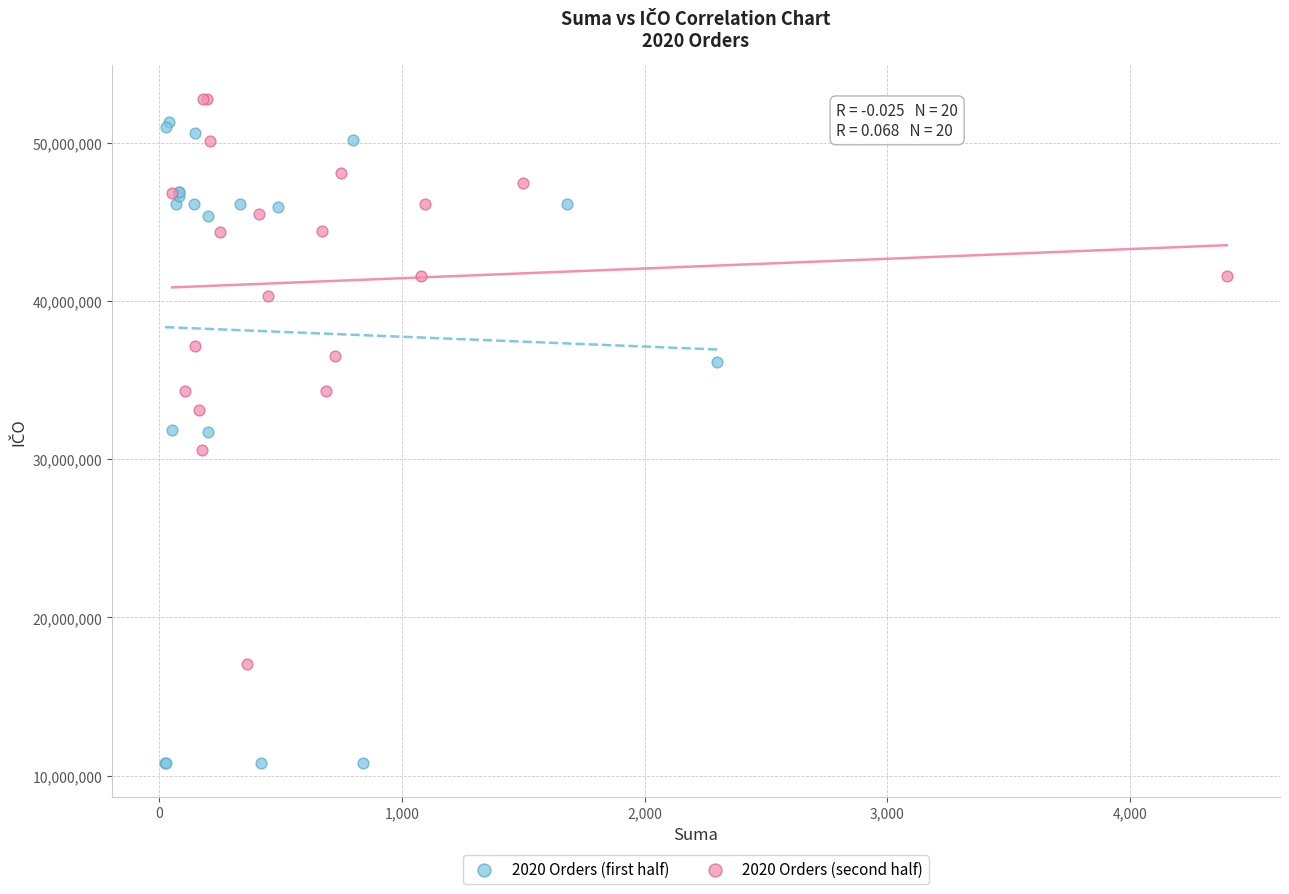

Which series has the largest Y range (max minus min)?

2020 Orders (first half)